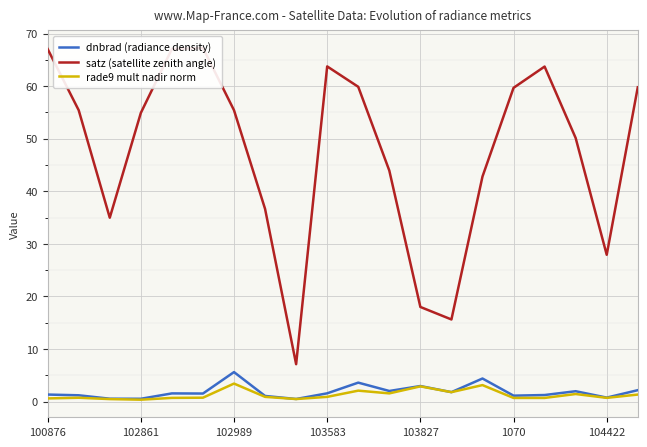

What is the highest value of the rade9 mult nadir norm series?

3.4